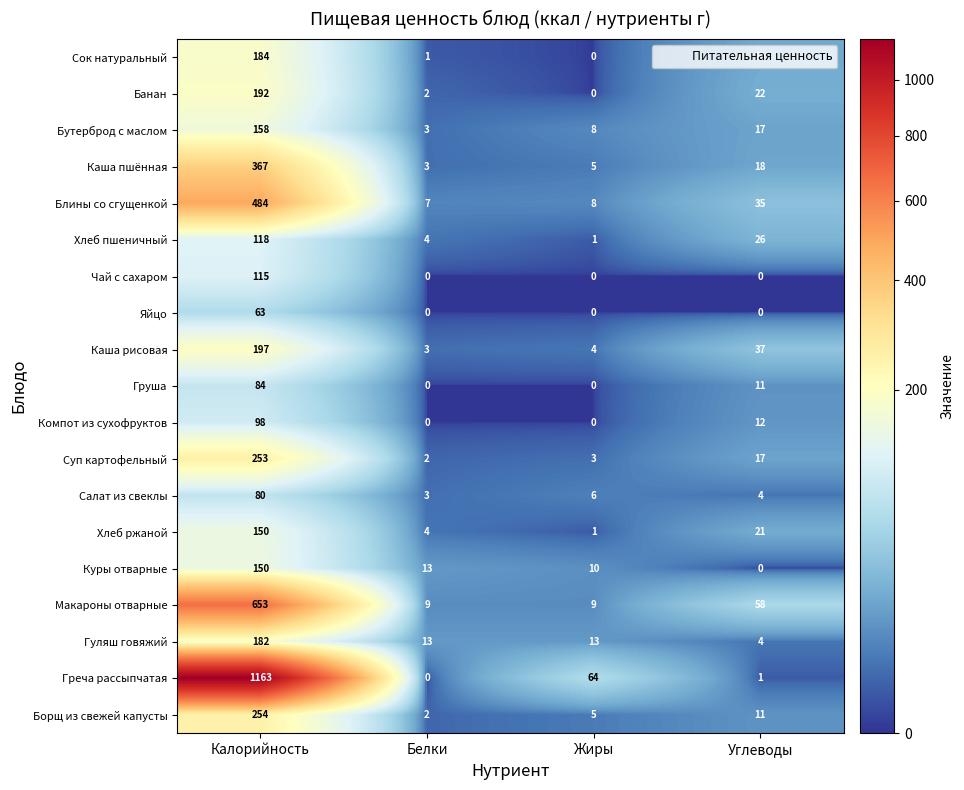

The Компот из сухофруктов series shows 12 at Углеводы. True or false?

True